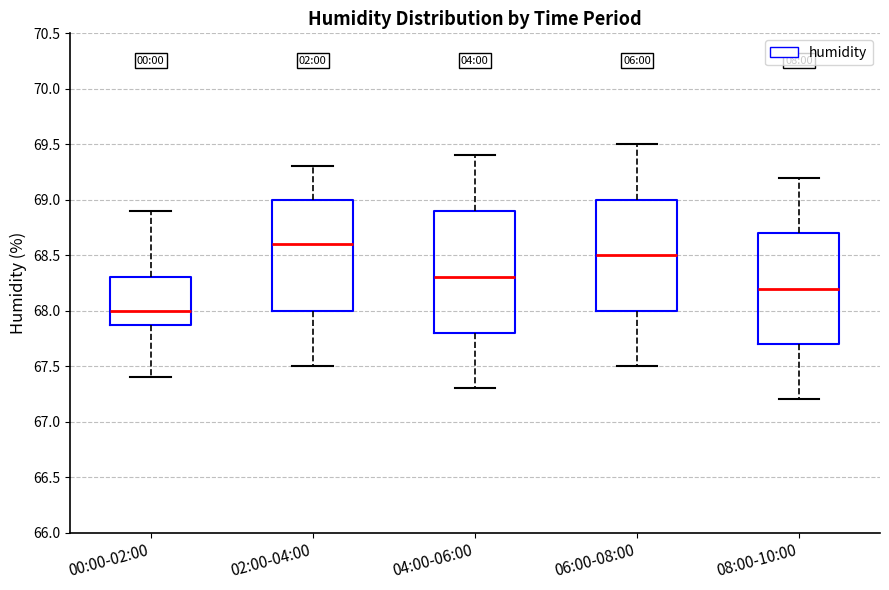

Reading left to right, read every box against the y-axis: the position of its median line, the range the box covers, and the ends of its whiskers. The values are not printed on the chart, so give them approximately, as read against the axis.

00:00-02:00: median 68.0, box 67.9 to 68.3, whiskers 67.4 to 68.9
02:00-04:00: median 68.6, box 68.0 to 69.0, whiskers 67.5 to 69.3
04:00-06:00: median 68.3, box 67.8 to 68.9, whiskers 67.3 to 69.4
06:00-08:00: median 68.5, box 68.0 to 69.0, whiskers 67.5 to 69.5
08:00-10:00: median 68.2, box 67.7 to 68.7, whiskers 67.2 to 69.2